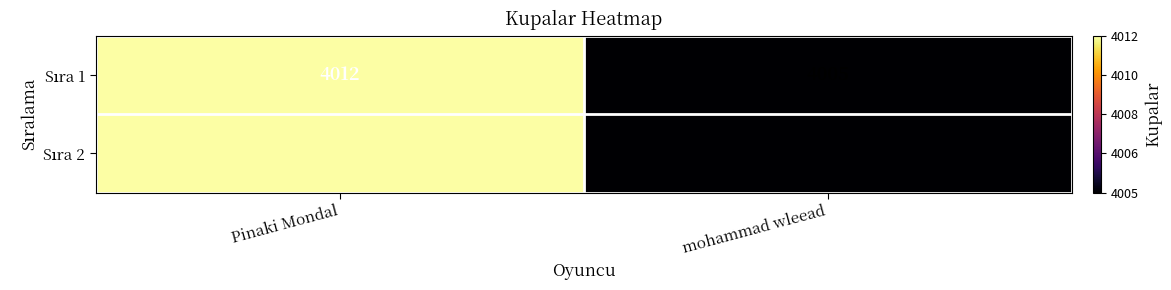

What is the change in value from Pinaki Mondal to mohammad wleead?

-7